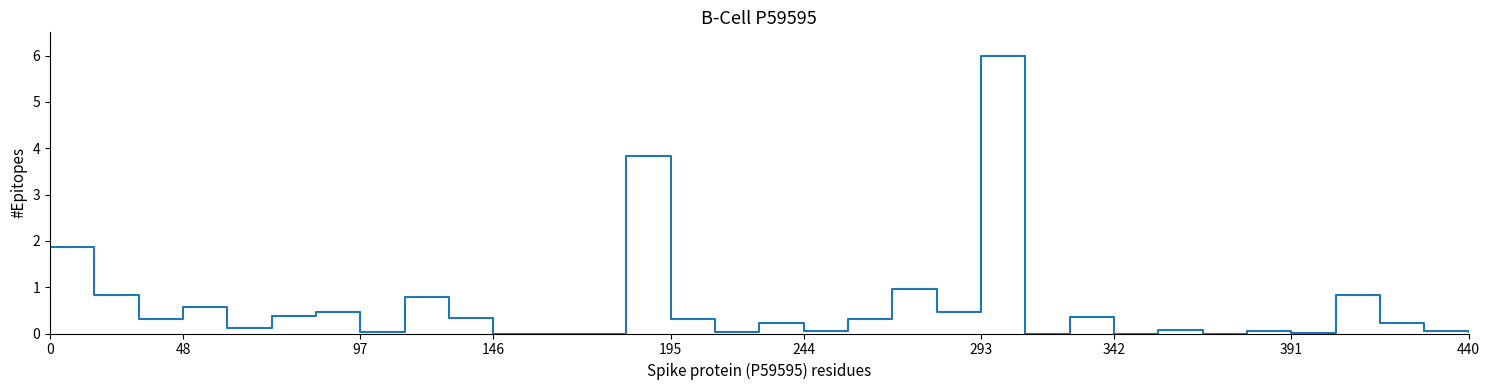

What is the difference between the maximum and minimum values?

6.0